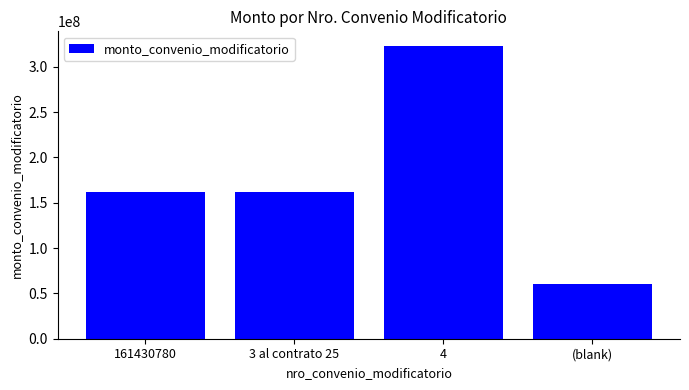

Is it true that the value at 3 al contrato 25 is 64115037?

False